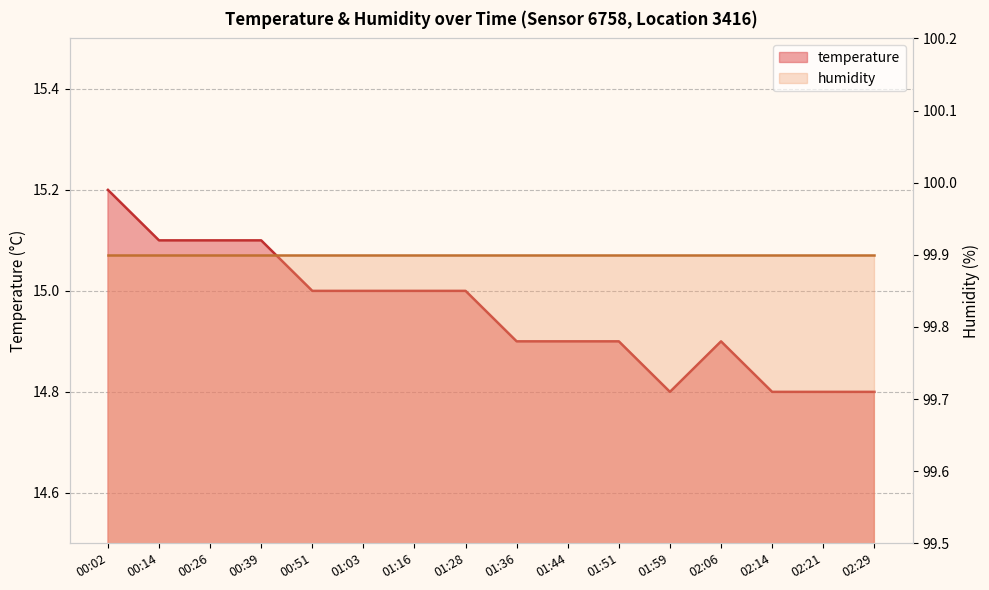

Reading right to left, what are all the values shown in this chart?

14.8	14.8	14.8	14.9	14.8	14.9	14.9	14.9	15.0	15.0	15.0	15.0	15.1	15.1	15.1	15.2